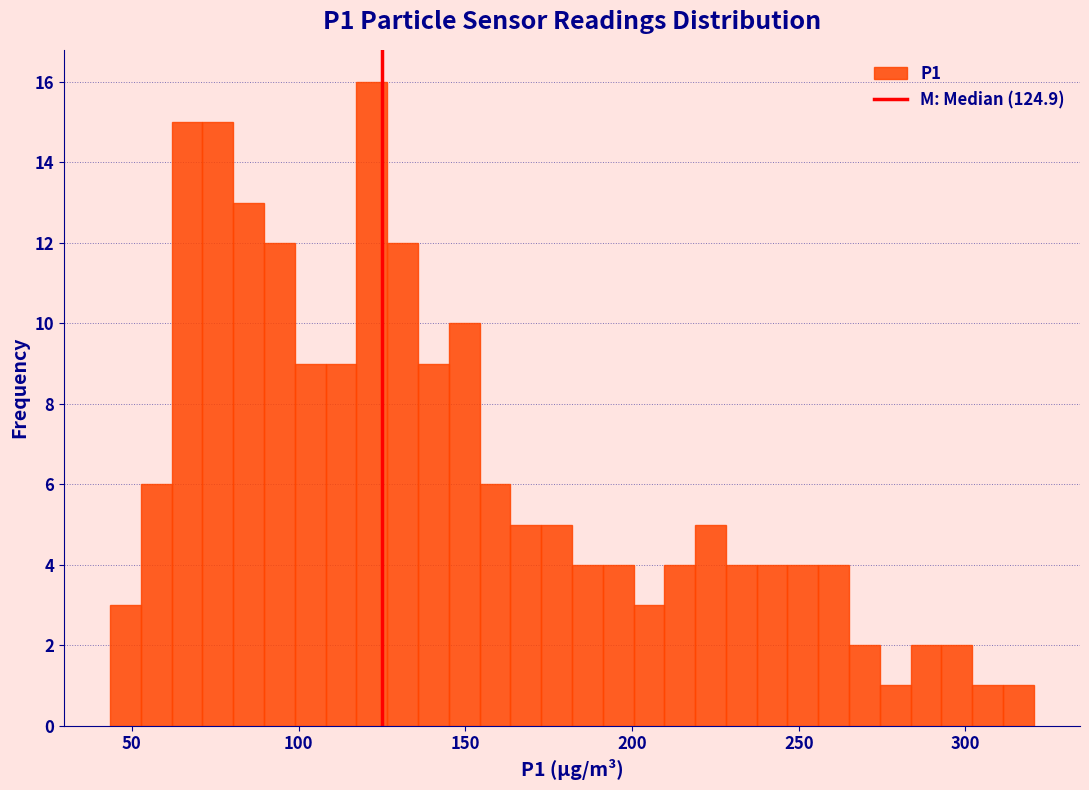

Around what value on the x-axis is the tallest bar? Give the approximate position of its centre, as read against the axis.

120